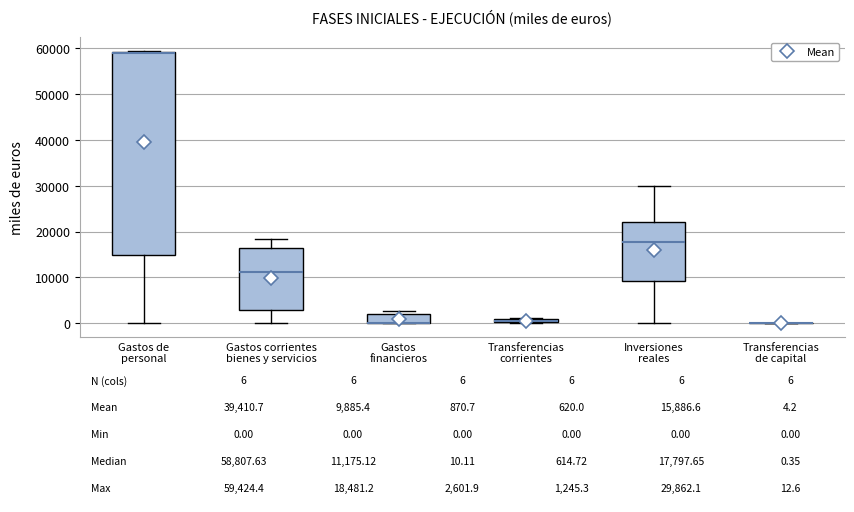

Comparing the boxes themselves (not the whiskers), which one is the tallest?

Gastos de personal